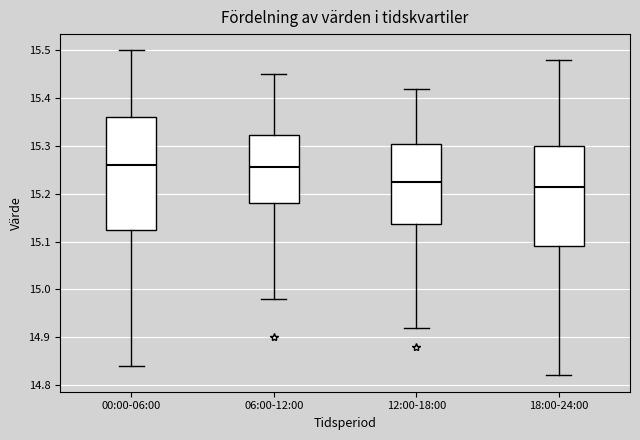

Which box has the lowest median line?

18:00-24:00